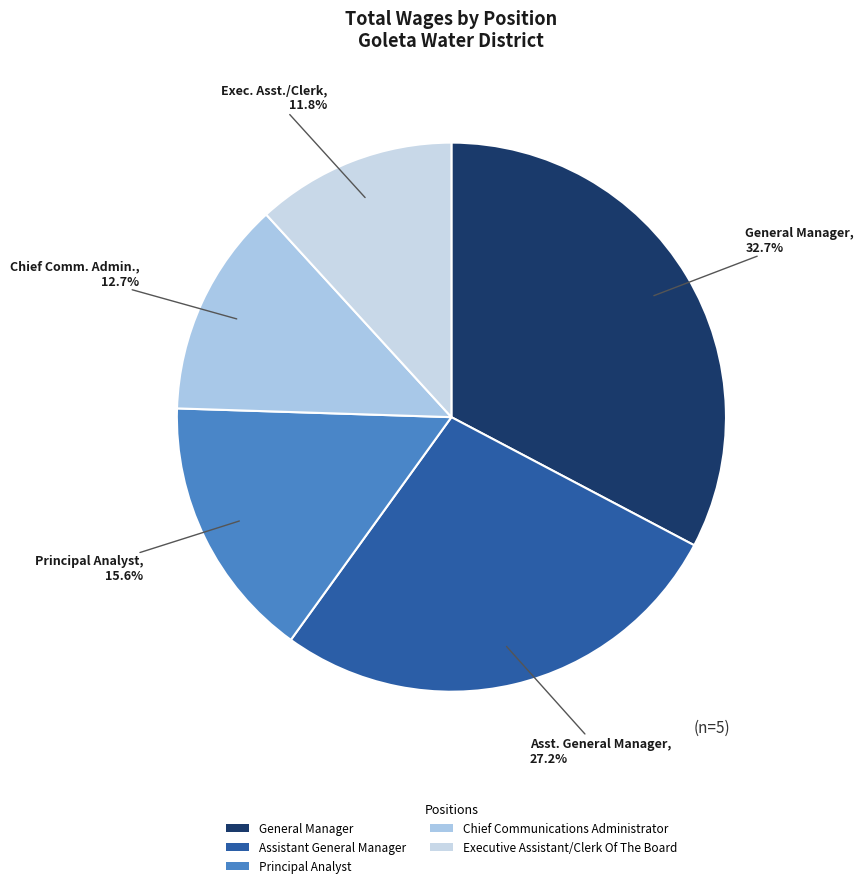

Between Assistant General Manager and Chief Communications Administrator, which is larger?

Assistant General Manager